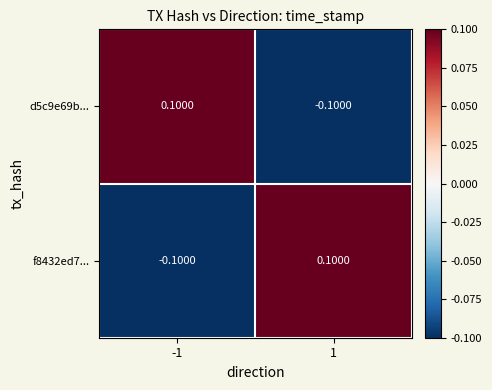

At -1, list the series in order from smallest to largest.

f8432ed7..., d5c9e69b...